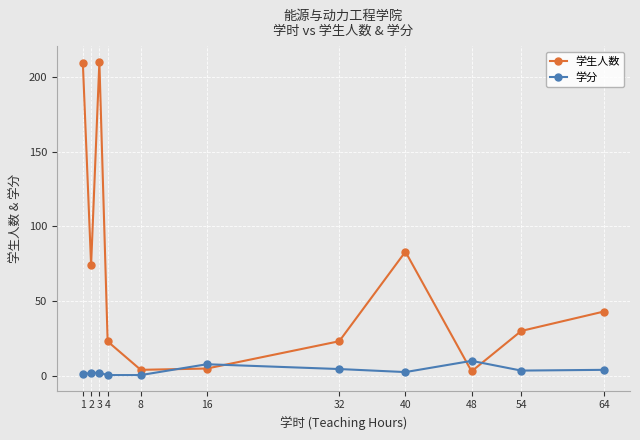

What is the average value of the 学生人数 series?

64.3